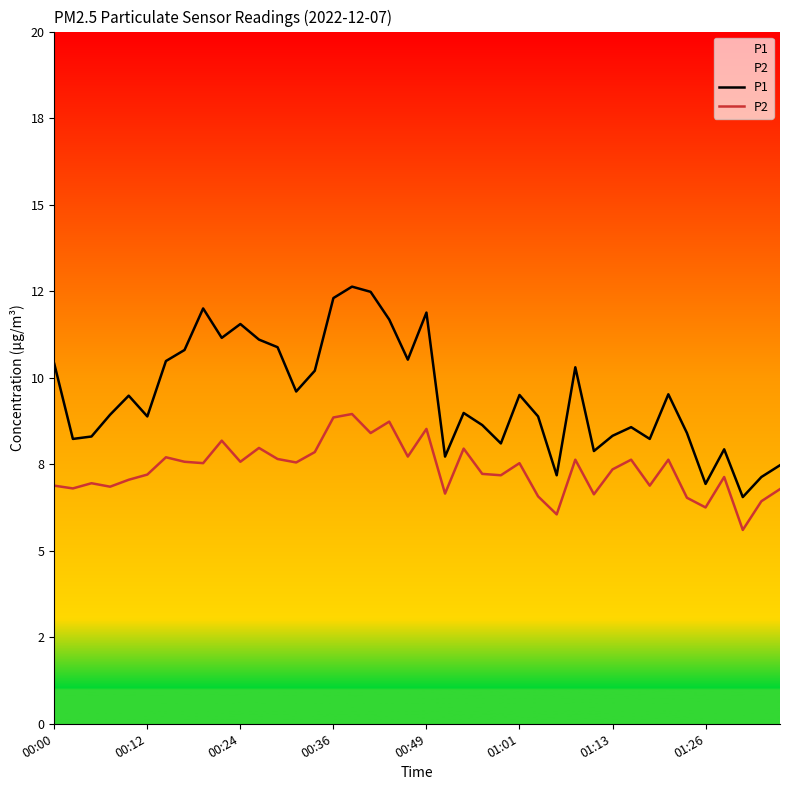

What is the average value of the P2 series?

7.4